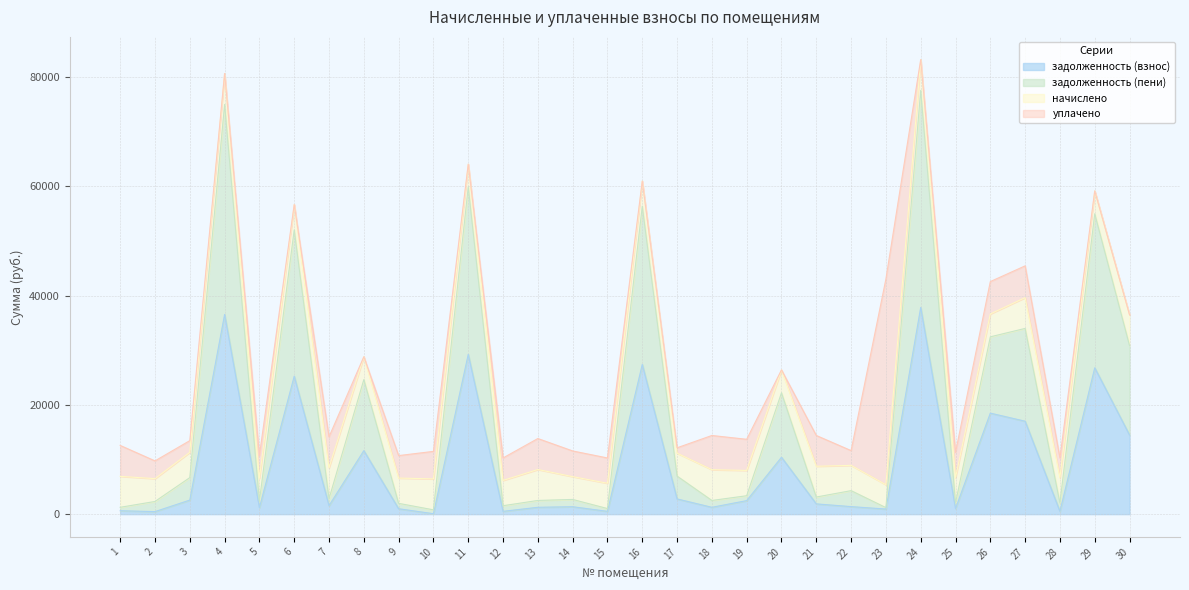

Is the value of задолженность (пени) at 16 greater than the value of задолженность (взнос) at 5?

Yes